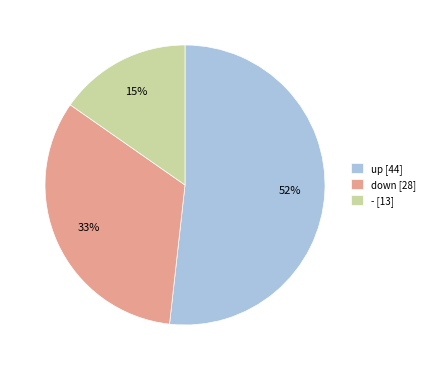

Combined, do down [28] and - [13] account for over 50%?

No